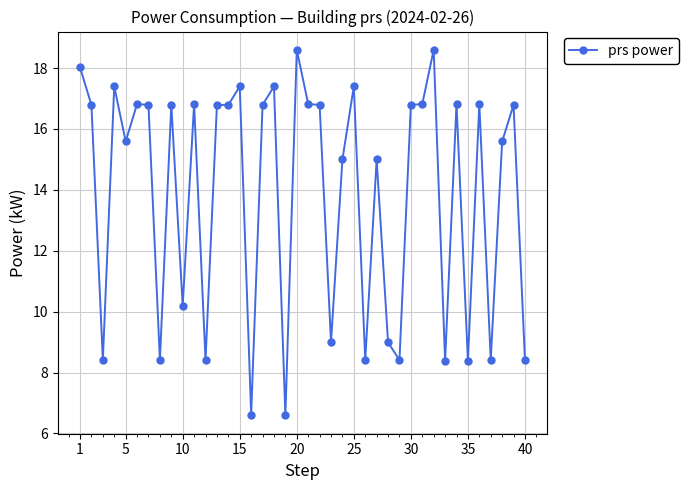

What is the greatest value displayed?

18.6